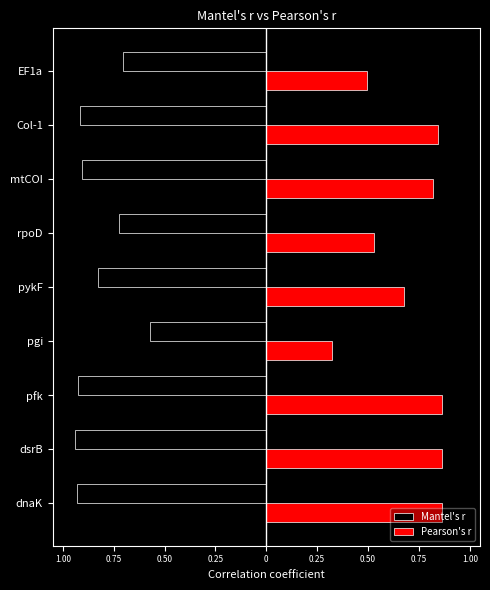

Reading left to right, extract all data points from this chart.

Mantel's r: -0.9	-0.9	-0.9	-0.6	-0.8	-0.7	-0.9	-0.9	-0.7
Pearson's r: 0.9	0.9	0.9	0.3	0.7	0.5	0.8	0.8	0.5